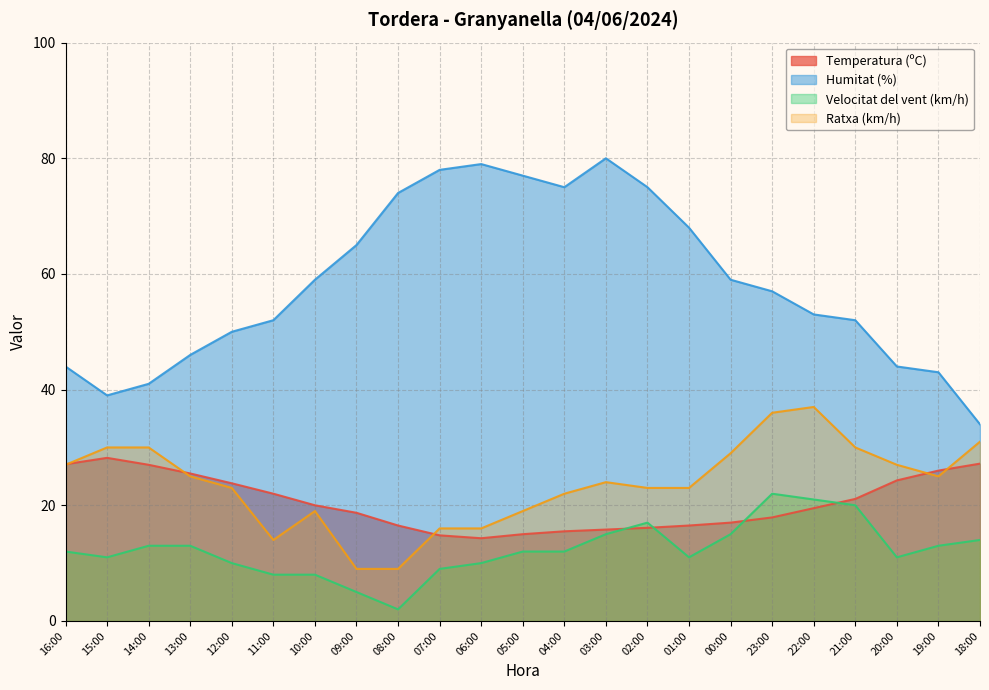

At how many categories does at least one series exceed 52?

13